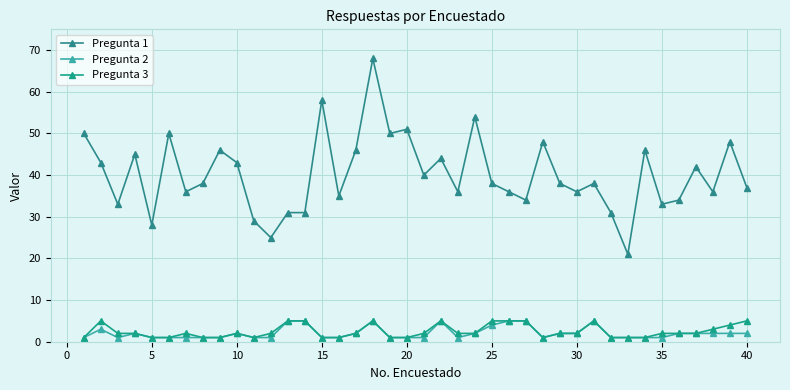

How many values in the Pregunta 2 series are below 2?

20